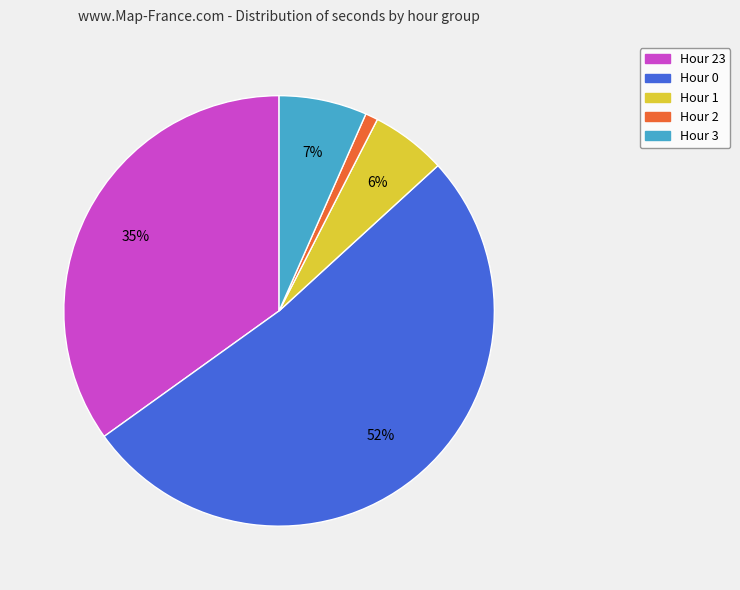

Combined, do Hour 3 and Hour 23 account for over 50%?

No